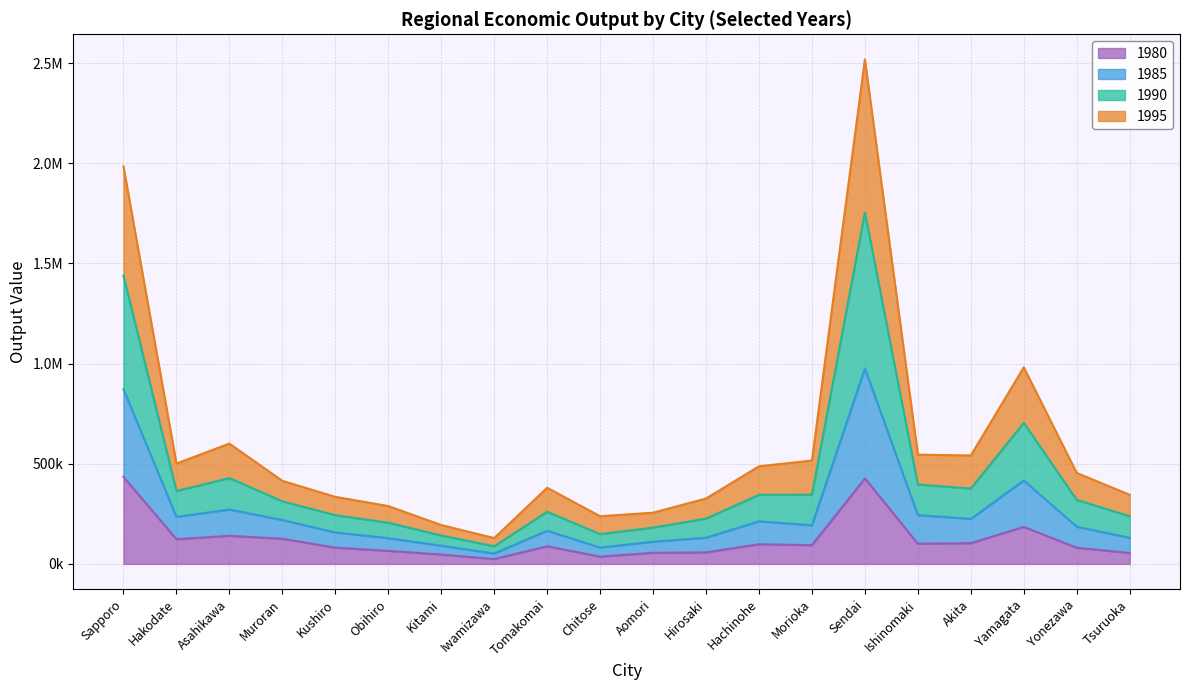

Which series has the widest spread of values?

1990